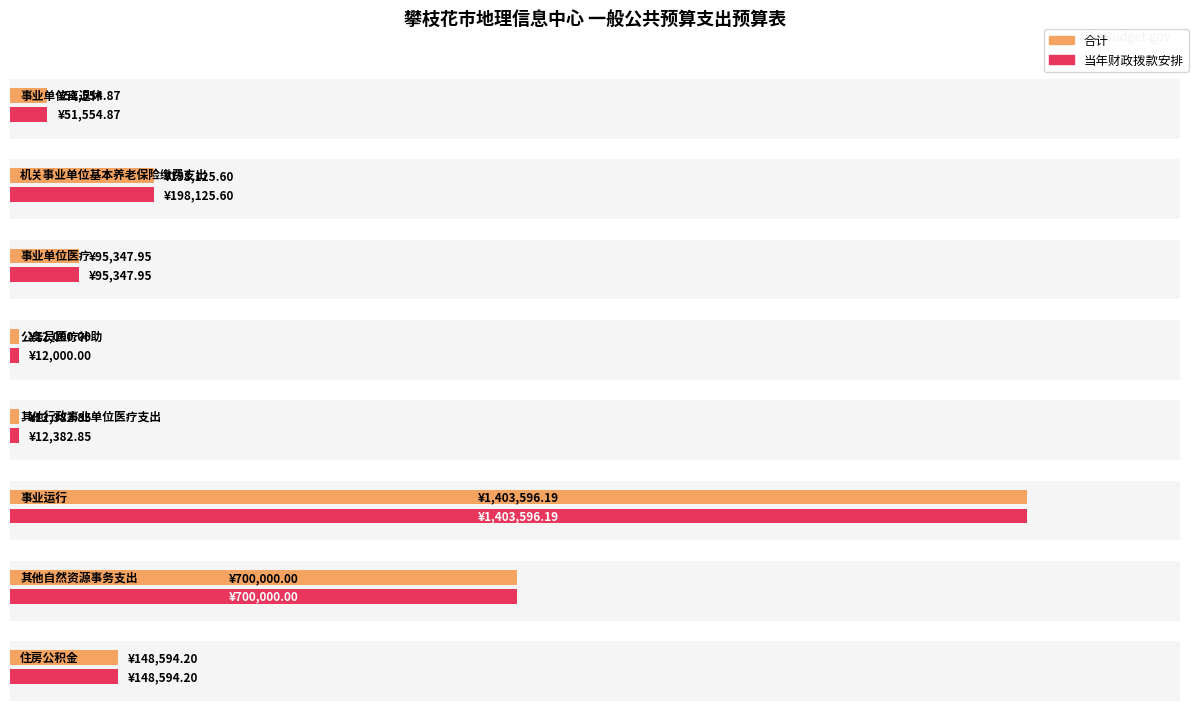

What is the label of the 5th bar from the left?

其他行政事业单位医疗支出